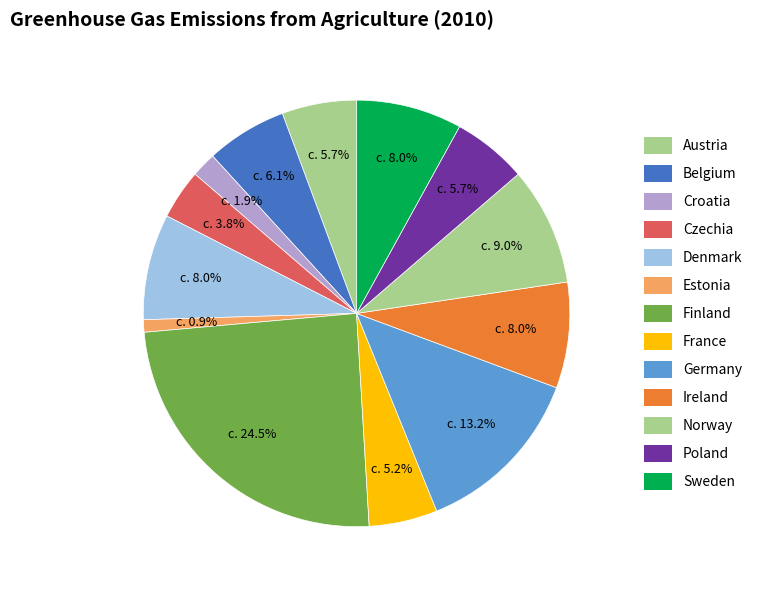

True or false: Finland accounts for 36% of the total.

False